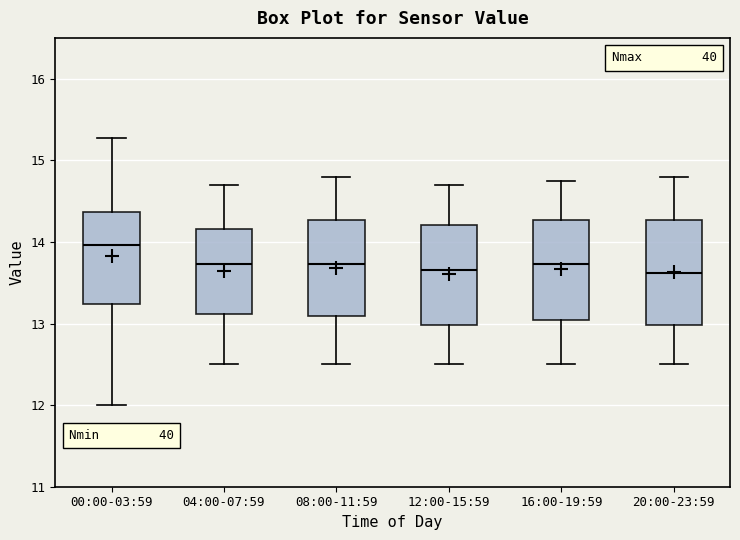

Reading left to right, transcribe this box plot: for each box, give where its median line is, the range the box spans, and where its two whiskers end, as read against the y-axis. The values are not printed on the chart, so give them approximately, as read against the axis.

00:00-03:59: median 14.0, box 13.2 to 14.4, whiskers 12.0 to 15.3
04:00-07:59: median 13.7, box 13.1 to 14.2, whiskers 12.5 to 14.7
08:00-11:59: median 13.7, box 13.1 to 14.3, whiskers 12.5 to 14.8
12:00-15:59: median 13.7, box 13.0 to 14.2, whiskers 12.5 to 14.7
16:00-19:59: median 13.7, box 13.0 to 14.3, whiskers 12.5 to 14.8
20:00-23:59: median 13.6, box 13.0 to 14.3, whiskers 12.5 to 14.8